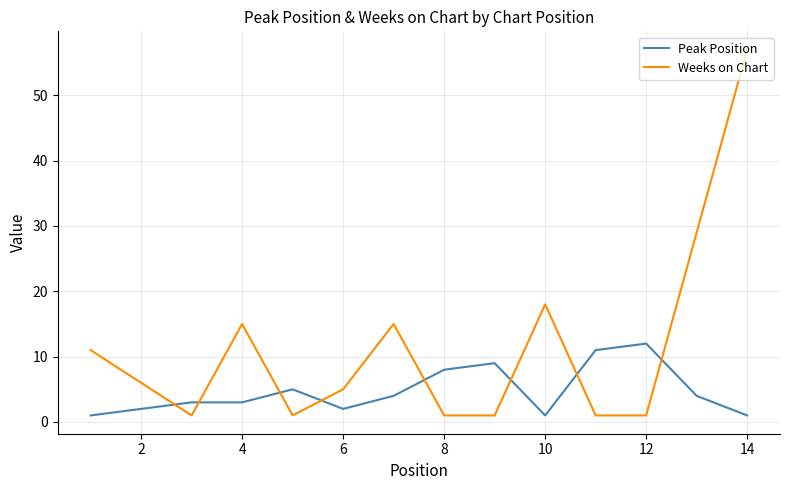

List the series in order of their overall mean, lowest first.

Peak Position, Weeks on Chart